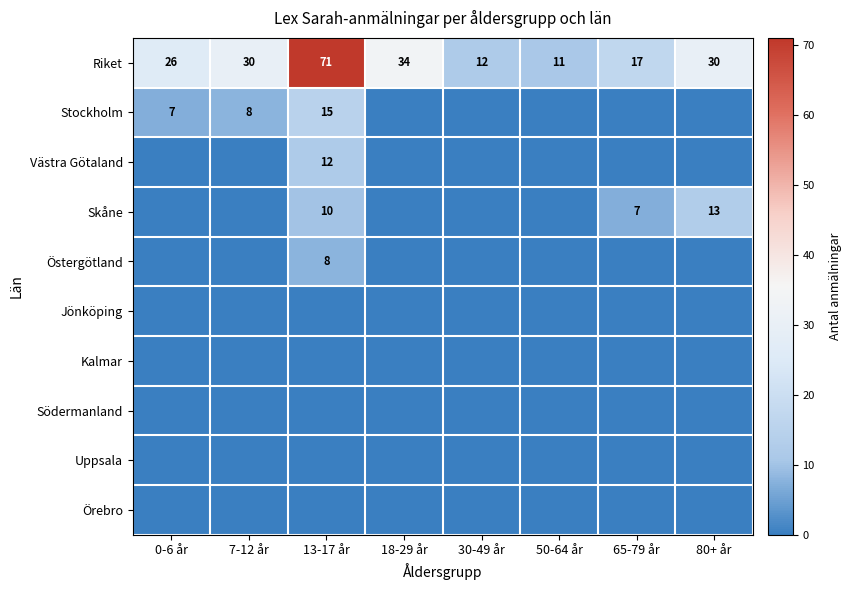

What value does the Riket series have at 80+ år?

30